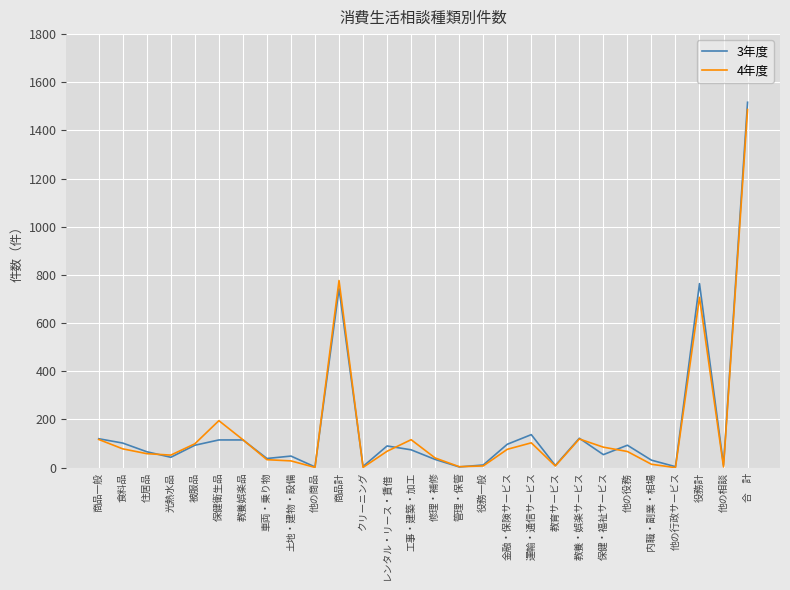

What are all the series names shown in the legend?

3年度, 4年度